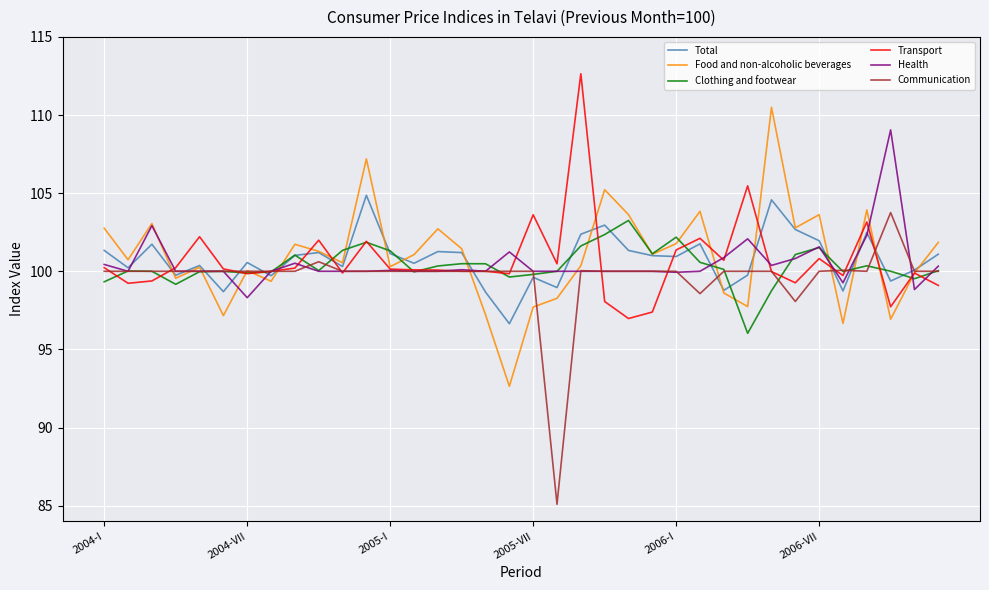

What is the difference between the maximum and second lowest values in the Total series?

6.2